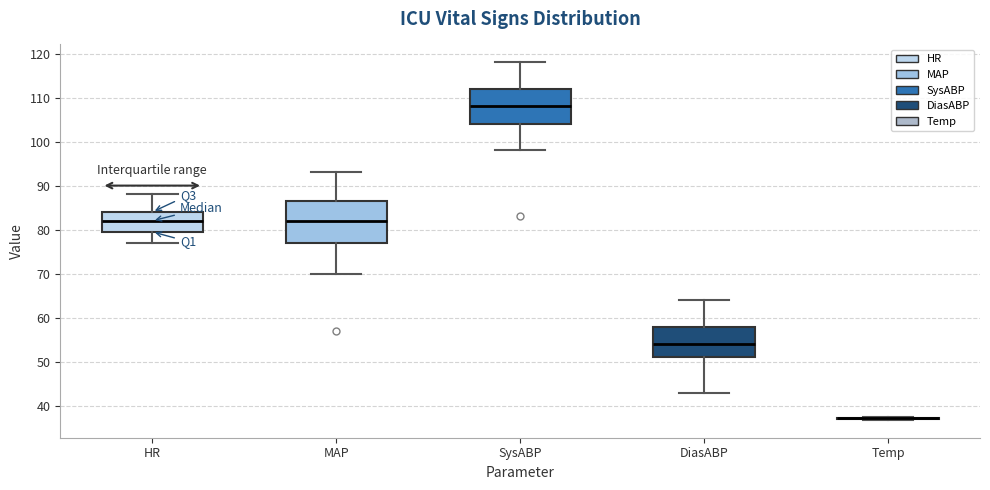

Reading left to right, read every box against the y-axis: the position of its median line, the range the box covers, and the ends of its whiskers. The values are not printed on the chart, so give them approximately, as read against the axis.

HR: median 82, box 80 to 84, whiskers 77 to 88
MAP: median 82, box 77 to 87, whiskers 70 to 93
SysABP: median 108, box 104 to 112, whiskers 98 to 118
DiasABP: median 54, box 51 to 58, whiskers 43 to 64
Temp: box collapsed to a line at 37, whiskers 37 to 38